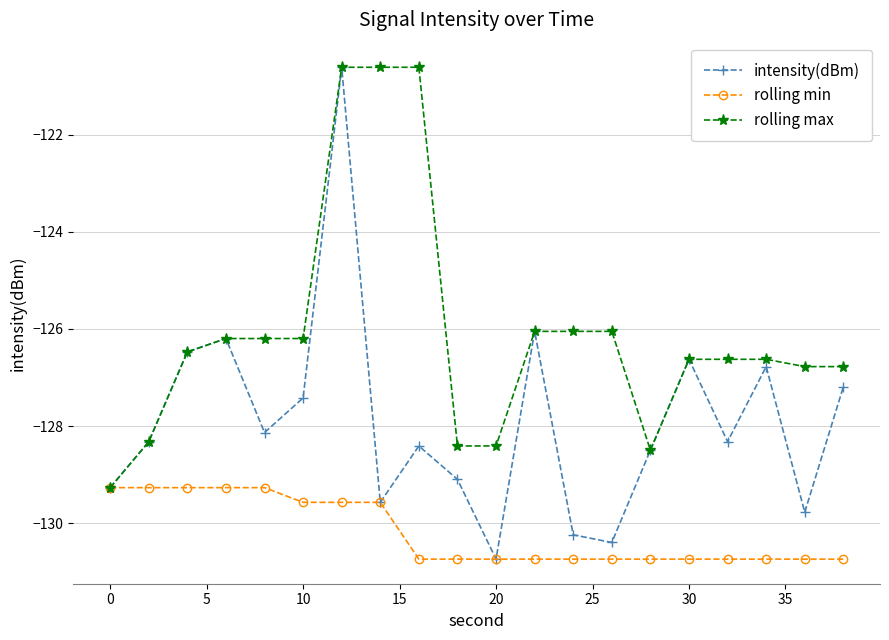

How many data points in rolling min are above -130?

8